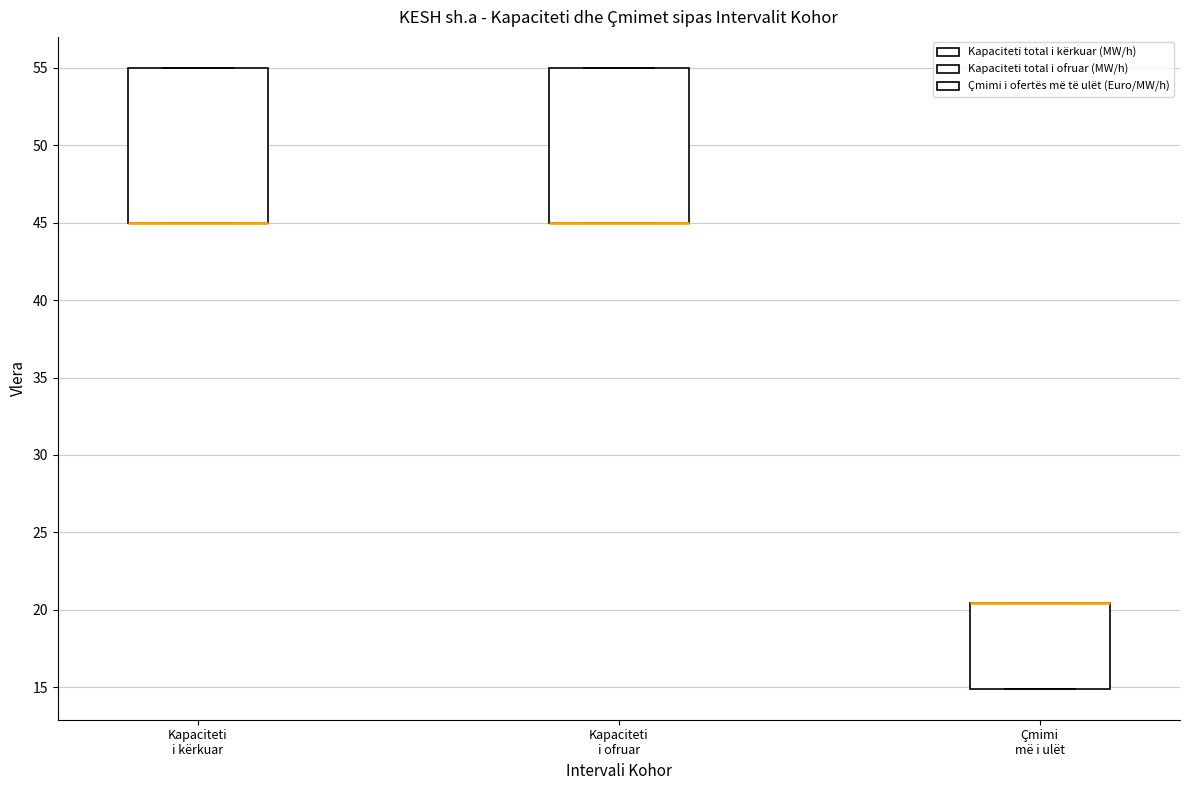

Where is the upper edge of the box for Çmimi më i ulët on the y-axis? The values are not printed on the chart, so give them approximately, as read against the axis.

20.5